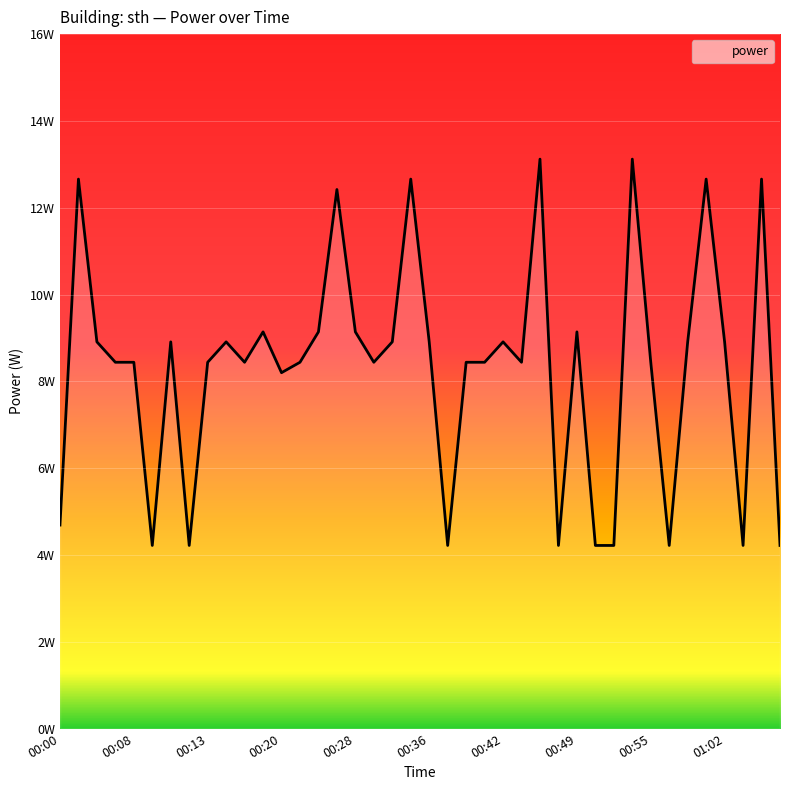

Is this an area chart (filled region under the line)?

No